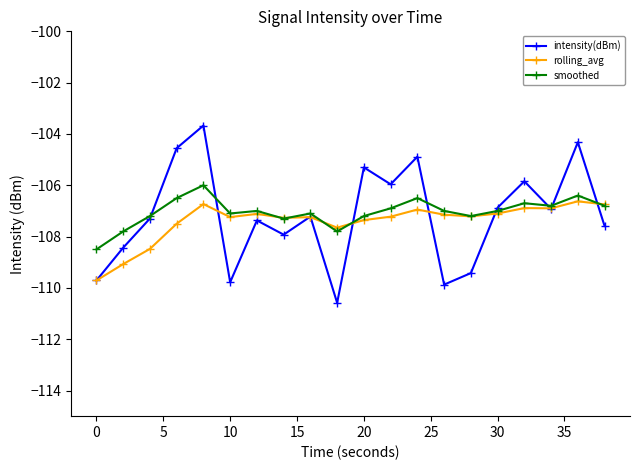

How many categories are shown in the chart?

20